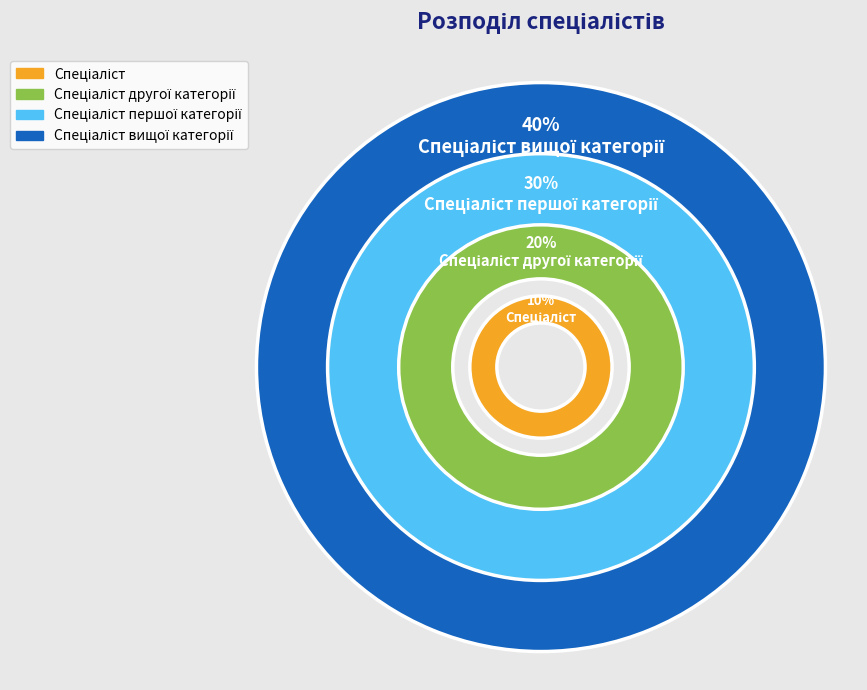

How many slices are in this pie chart?

4